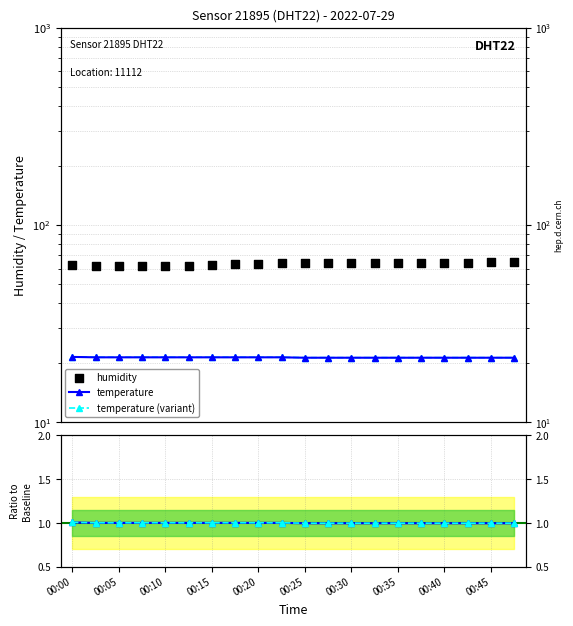

Which series has the largest Y range (max minus min)?

humidity